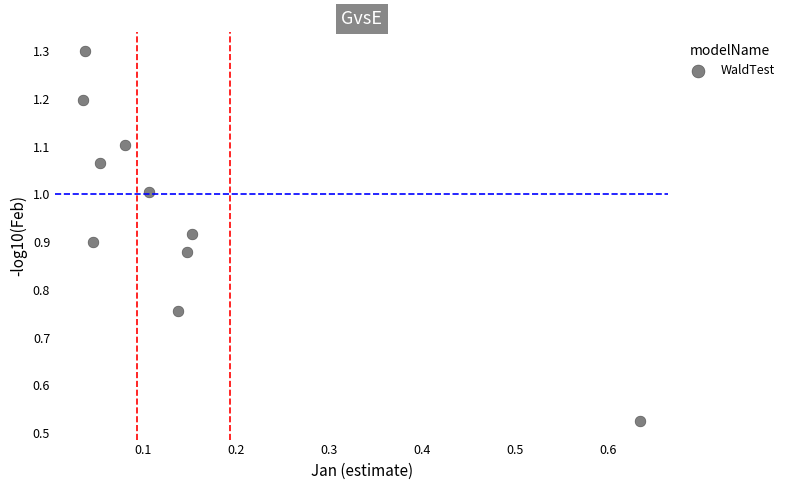

What is the range of X values (max minus min)?

0.6